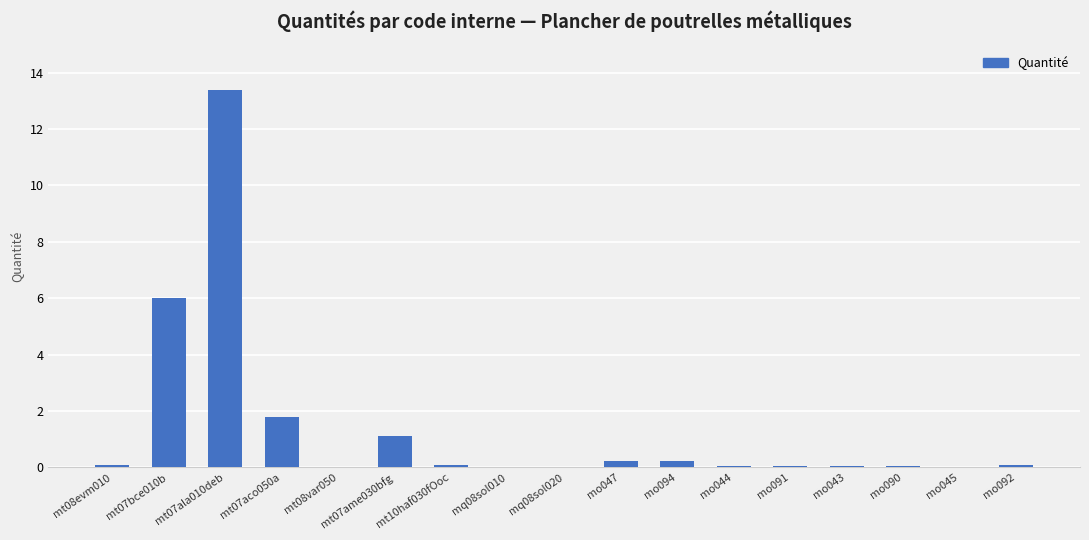

What is the maximum value shown in the chart?

13.4